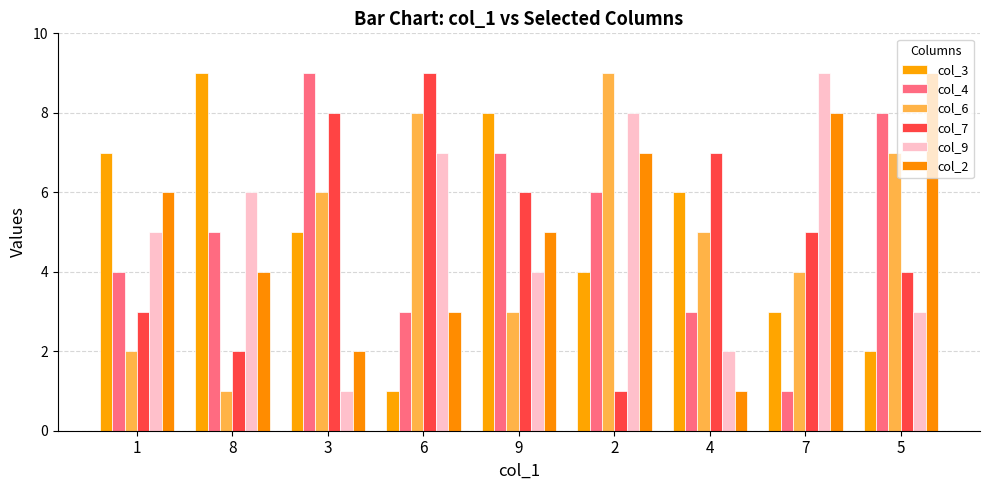

How many data points does each series have?

9